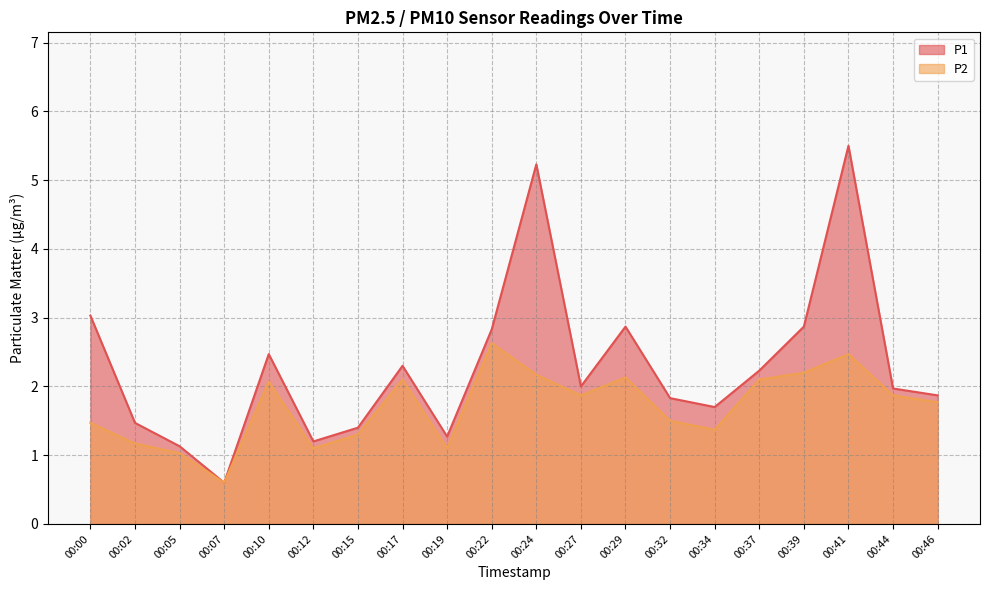

What is the maximum value shown in the chart?

5.5